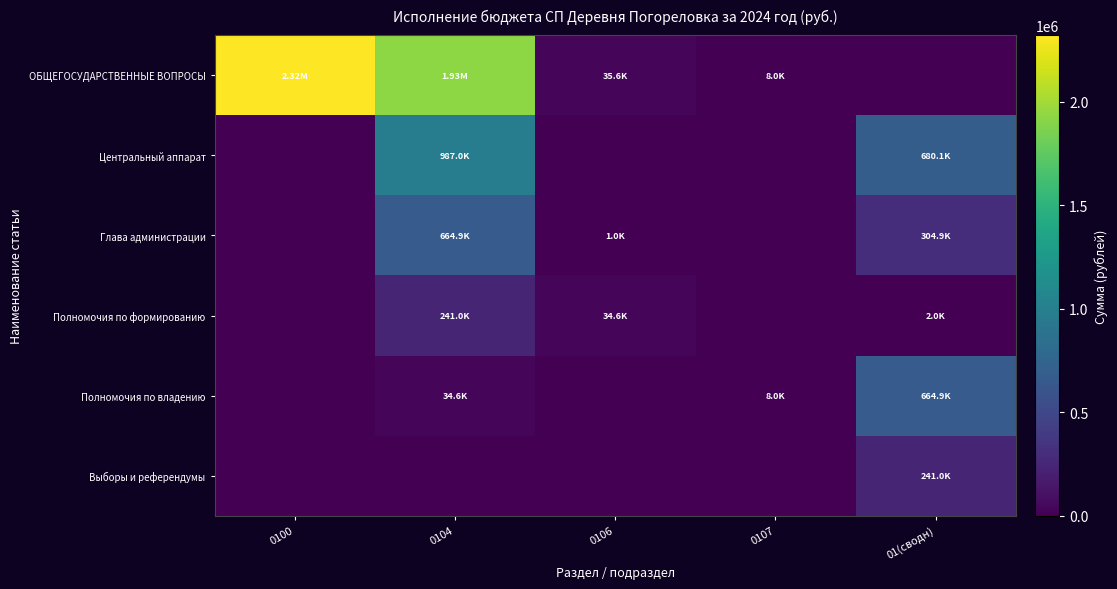

Reading right to left, transcribe all the data shown in this chart.

ОБЩЕГОСУДАРСТВЕННЫЕ ВОПРОСЫ: 01(сводн)=0.0	0107=8000.0	0106=35599.0	0104=1927514.6	0100=2320751.5
Центральный аппарат: 01(сводн)=680135.0	0107=0.0	0106=0.0	0104=987031.6	0100=0.0
Глава администрации: 01(сводн)=304896.6	0107=0.0	0106=1000.0	0104=664890.0	0100=0.0
Полномочия по формированию: 01(сводн)=2000.0	0107=0.0	0106=34599.0	0104=240994.0	0100=0.0
Полномочия по владению: 01(сводн)=664890.0	0107=8000.0	0106=0.0	0104=34599.0	0100=0.0
Выборы и референдумы: 01(сводн)=240994.0	0107=0.0	0106=0.0	0104=0.0	0100=0.0